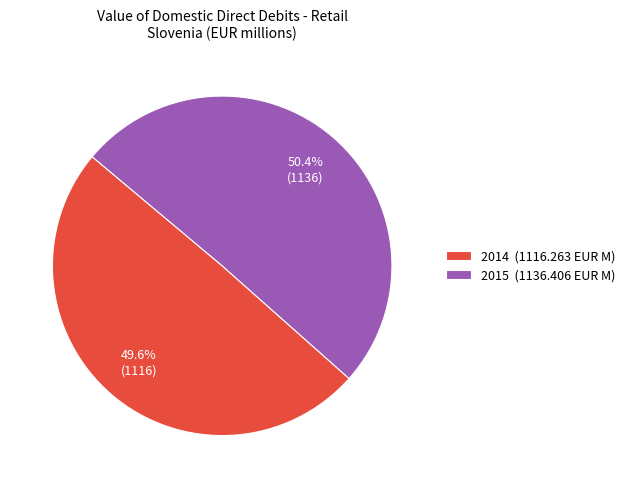

What is the largest slice in the pie chart?

2015